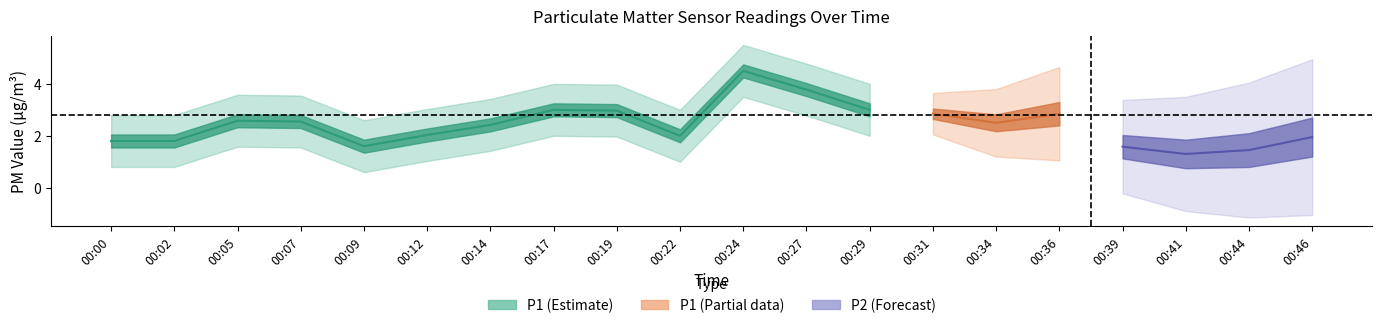

Is it true that P2 equals 1.6 at 00:39?

True